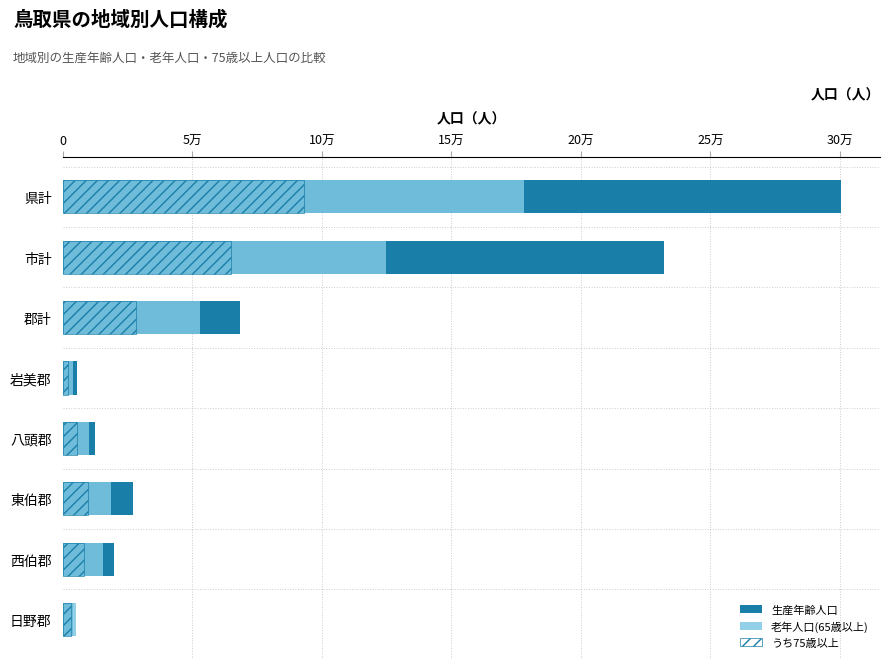

How many values in the 老年人口(65歳以上) series exceed 18625?

3